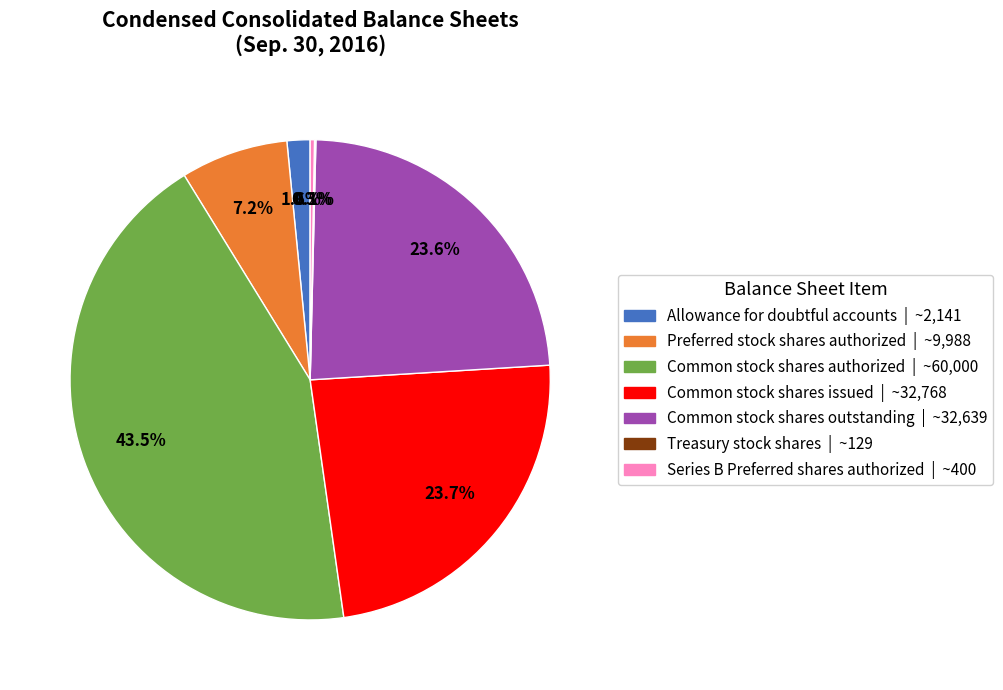

What is the ratio of the value at Common stock shares authorized to the value at Preferred stock shares authorized?

6.0